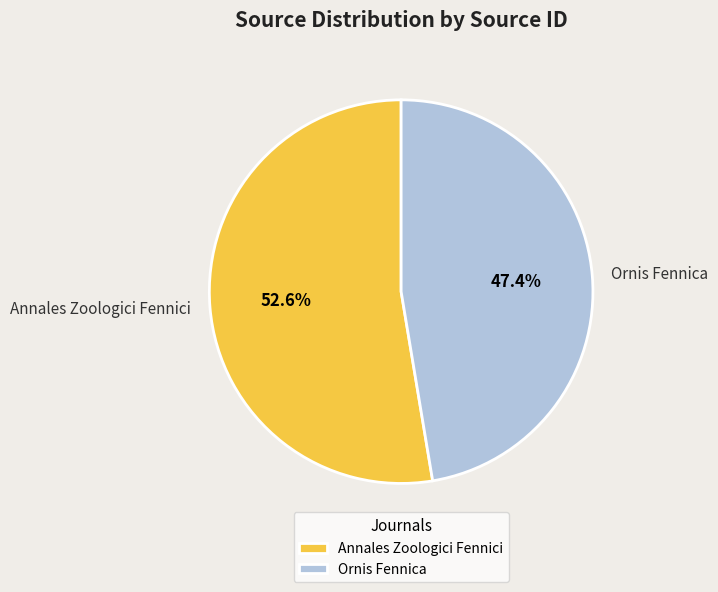

Do Annales Zoologici Fennici and Ornis Fennica together represent more than half of the pie?

Yes